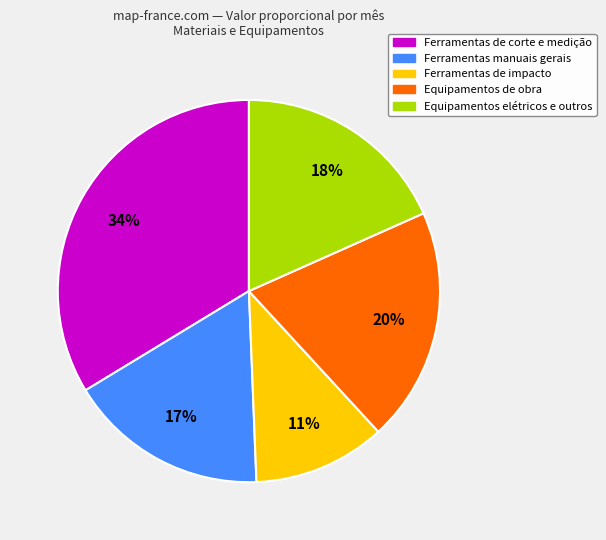

To the nearest percent, what is the average slice percentage?

20%